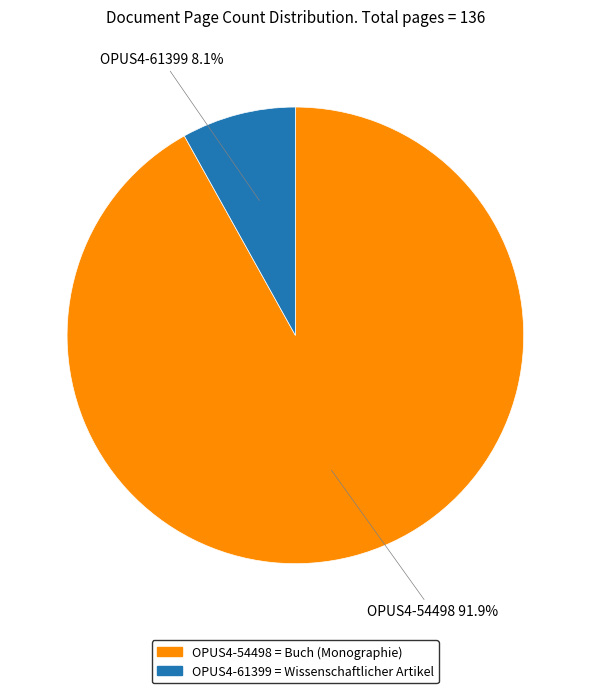

How many slices are in this pie chart?

2